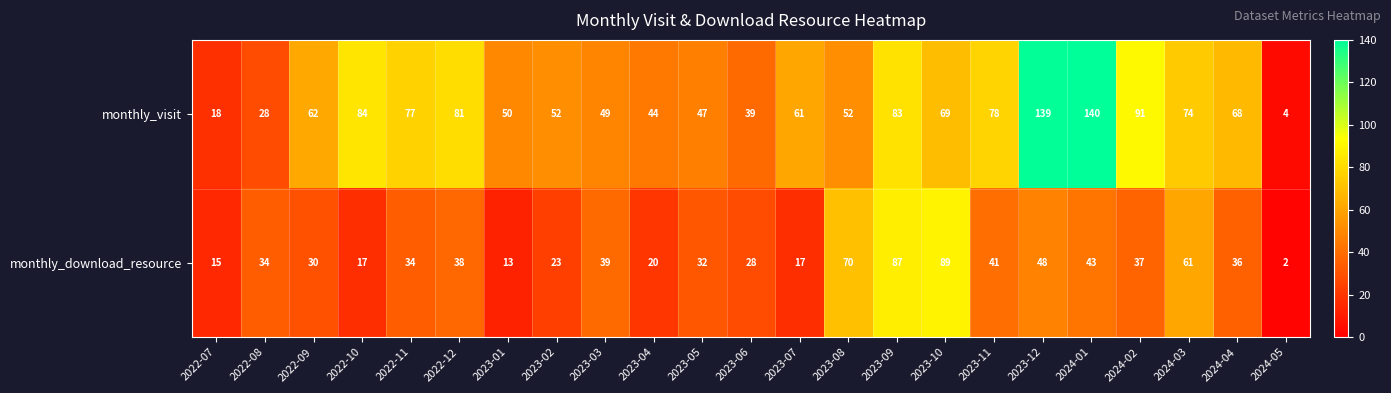

What is the difference between the highest and lowest values at 2023-04?

24